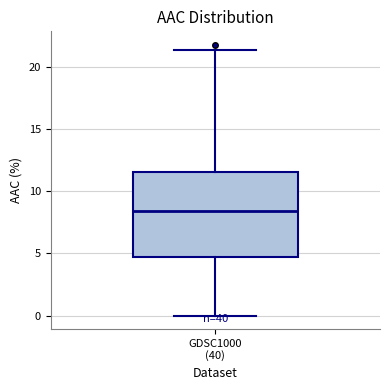

Where is the upper edge of the box for GDSC1000 (40) on the y-axis? The values are not printed on the chart, so give them approximately, as read against the axis.

11.5